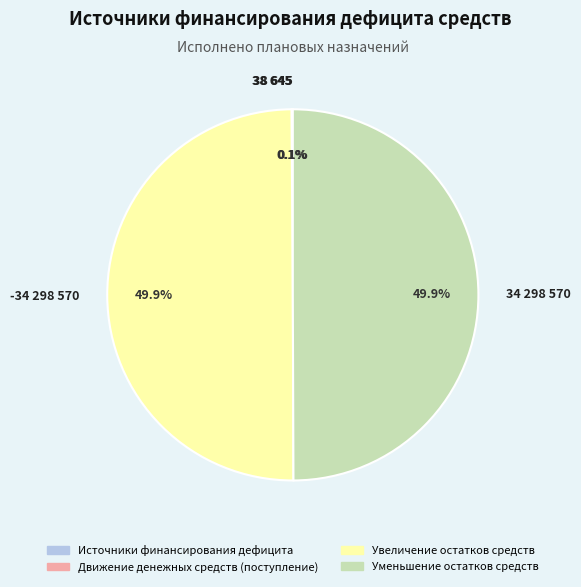

Count the number of slices in the pie.

4